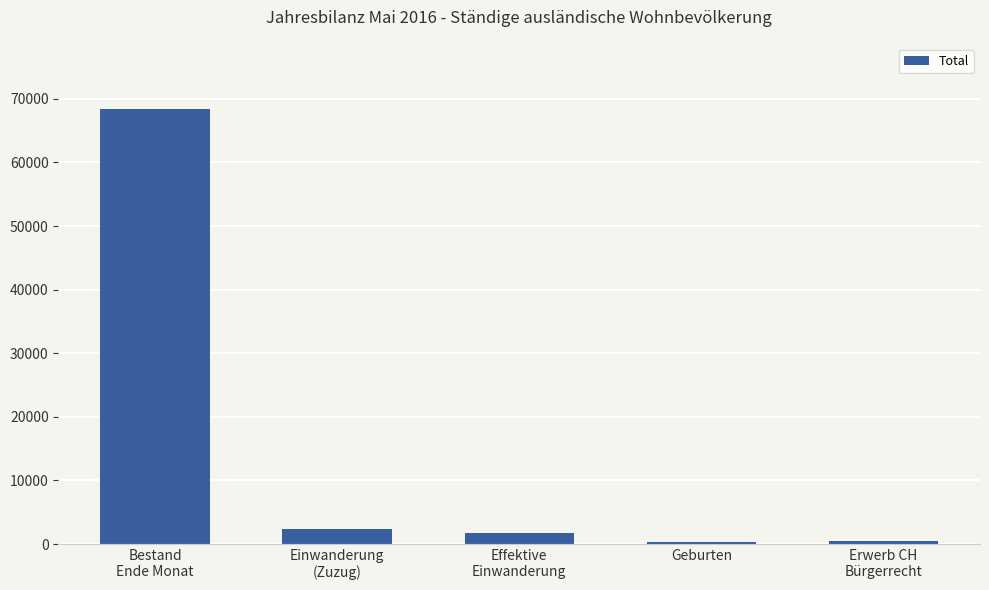

How many bars are there in total?

5